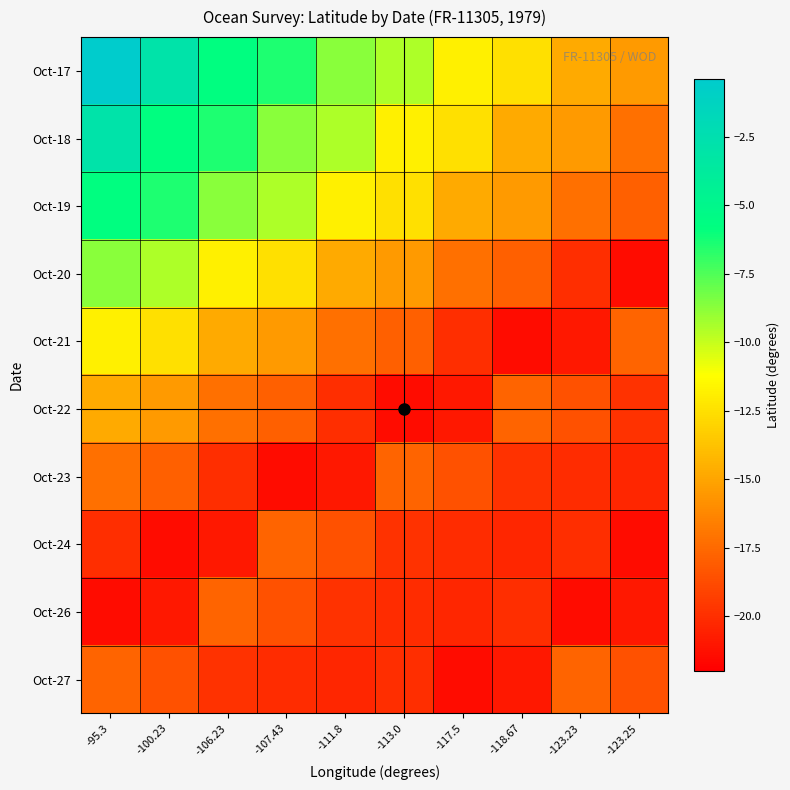

Reading right to left, list all the values displayed in this chart.

Oct-17: -123.25=-15.4	-123.23=-14.8	-118.67=-12.5	-117.5=-11.9	-113.0=-9.4	-111.8=-8.7	-107.43=-6.5	-106.23=-5.7	-100.23=-2.9	-95.3=-0.4
Oct-18: -123.25=-17.2	-123.23=-15.4	-118.67=-14.8	-117.5=-12.5	-113.0=-11.9	-111.8=-9.4	-107.43=-8.7	-106.23=-6.5	-100.23=-5.7	-95.3=-2.9
Oct-19: -123.25=-17.9	-123.23=-17.2	-118.67=-15.4	-117.5=-14.8	-113.0=-12.5	-111.8=-11.9	-107.43=-9.4	-106.23=-8.7	-100.23=-6.5	-95.3=-5.7
Oct-20: -123.25=-21.5	-123.23=-20.0	-118.67=-17.9	-117.5=-17.2	-113.0=-15.4	-111.8=-14.8	-107.43=-12.5	-106.23=-11.9	-100.23=-9.4	-95.3=-8.7
Oct-21: -123.25=-17.7	-123.23=-20.9	-118.67=-21.5	-117.5=-20.0	-113.0=-17.9	-111.8=-17.2	-107.43=-15.4	-106.23=-14.8	-100.23=-12.5	-95.3=-11.9
Oct-22: -123.25=-19.9	-123.23=-18.5	-118.67=-17.7	-117.5=-20.9	-113.0=-21.5	-111.8=-20.0	-107.43=-17.9	-106.23=-17.2	-100.23=-15.4	-95.3=-14.8
Oct-23: -123.25=-20.3	-123.23=-20.1	-118.67=-19.9	-117.5=-18.5	-113.0=-17.7	-111.8=-20.9	-107.43=-21.5	-106.23=-20.0	-100.23=-17.9	-95.3=-17.2
Oct-24: -123.25=-21.5	-123.23=-20.0	-118.67=-20.3	-117.5=-20.1	-113.0=-19.9	-111.8=-18.5	-107.43=-17.7	-106.23=-20.9	-100.23=-21.5	-95.3=-20.0
Oct-26: -123.25=-20.9	-123.23=-21.5	-118.67=-20.0	-117.5=-20.3	-113.0=-20.1	-111.8=-19.9	-107.43=-18.5	-106.23=-17.7	-100.23=-20.9	-95.3=-21.5
Oct-27: -123.25=-18.5	-123.23=-17.7	-118.67=-20.9	-117.5=-21.5	-113.0=-20.0	-111.8=-20.3	-107.43=-20.1	-106.23=-19.9	-100.23=-18.5	-95.3=-17.7